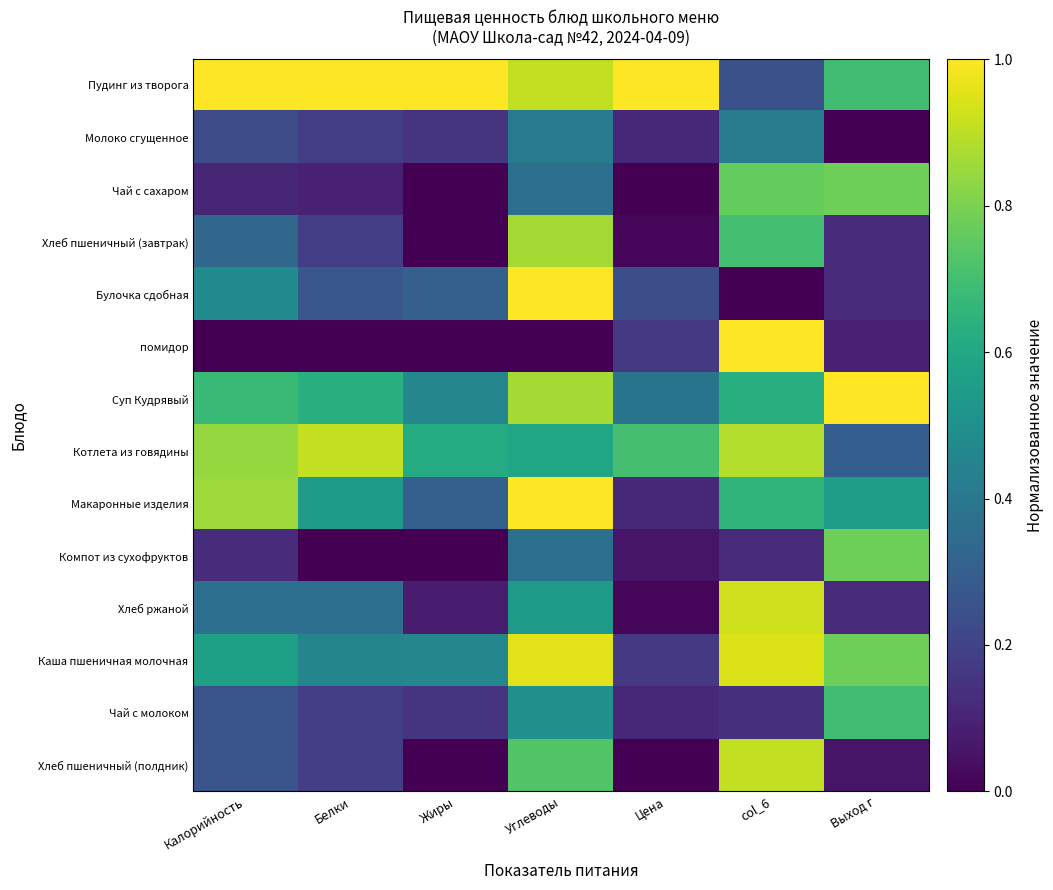

Which series has the widest spread of values?

Булочка сдобная